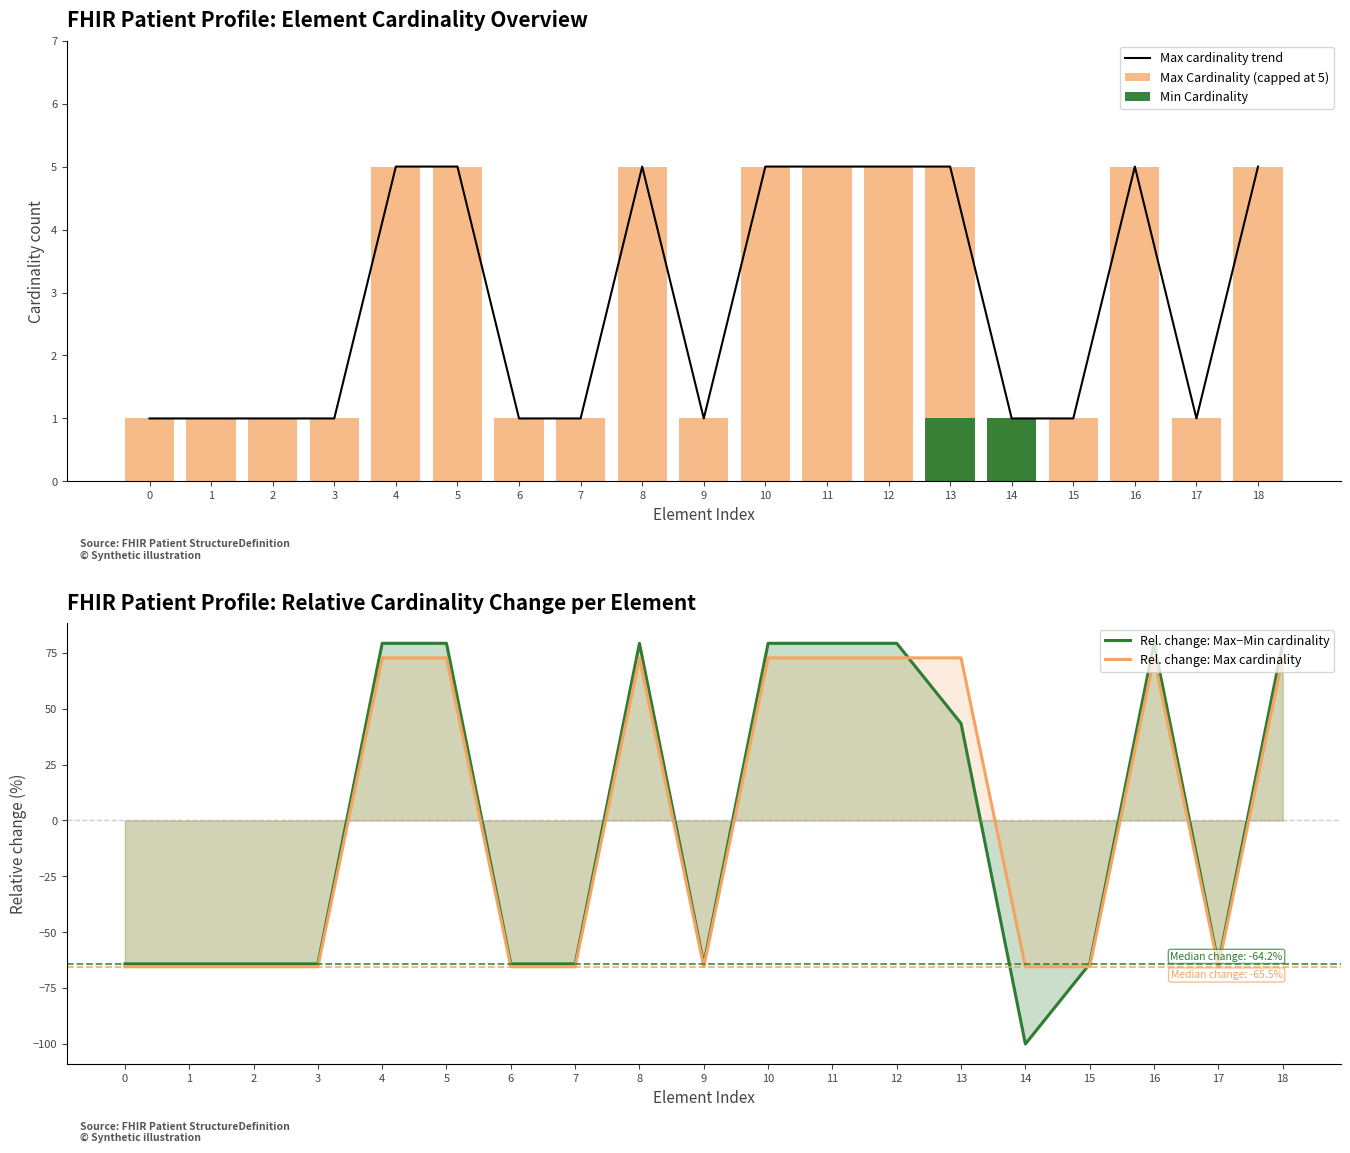

How many Min Cardinality values are between 0 and 1?

19